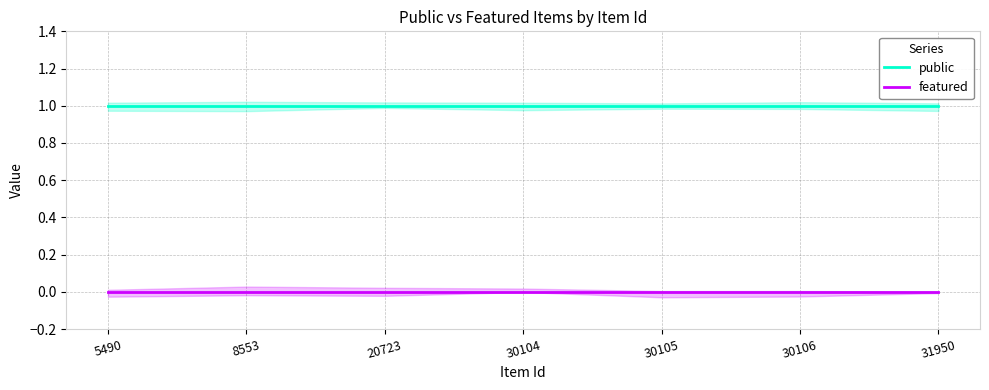

The public series shows 1 at 30104. True or false?

True